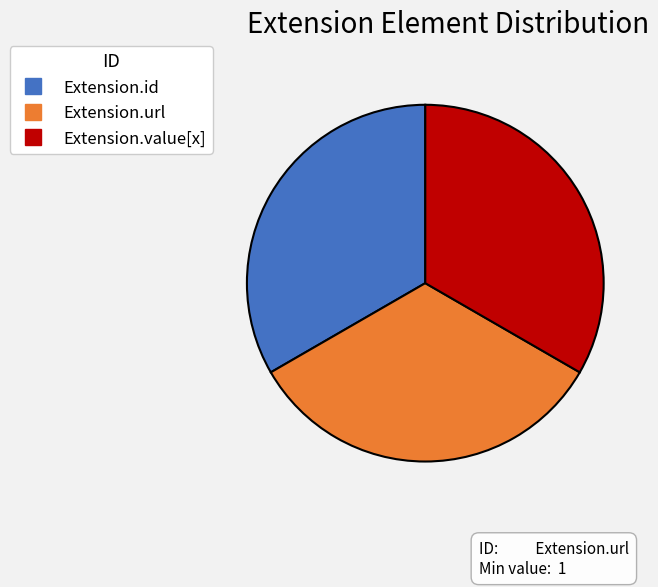

Is there any slice that represents more than half of the pie?

No